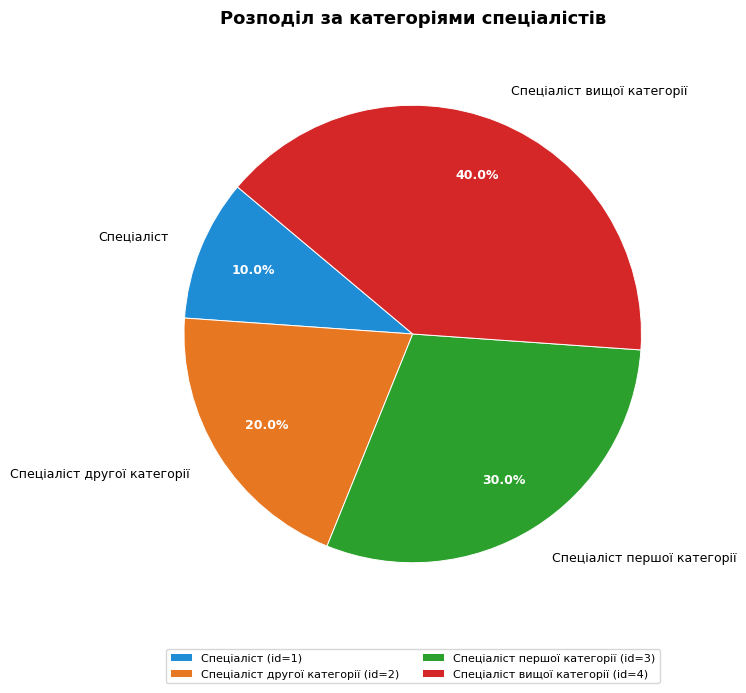

What percentage do Спеціаліст вищої категорії and Спеціаліст першої категорії together represent?

70.0%